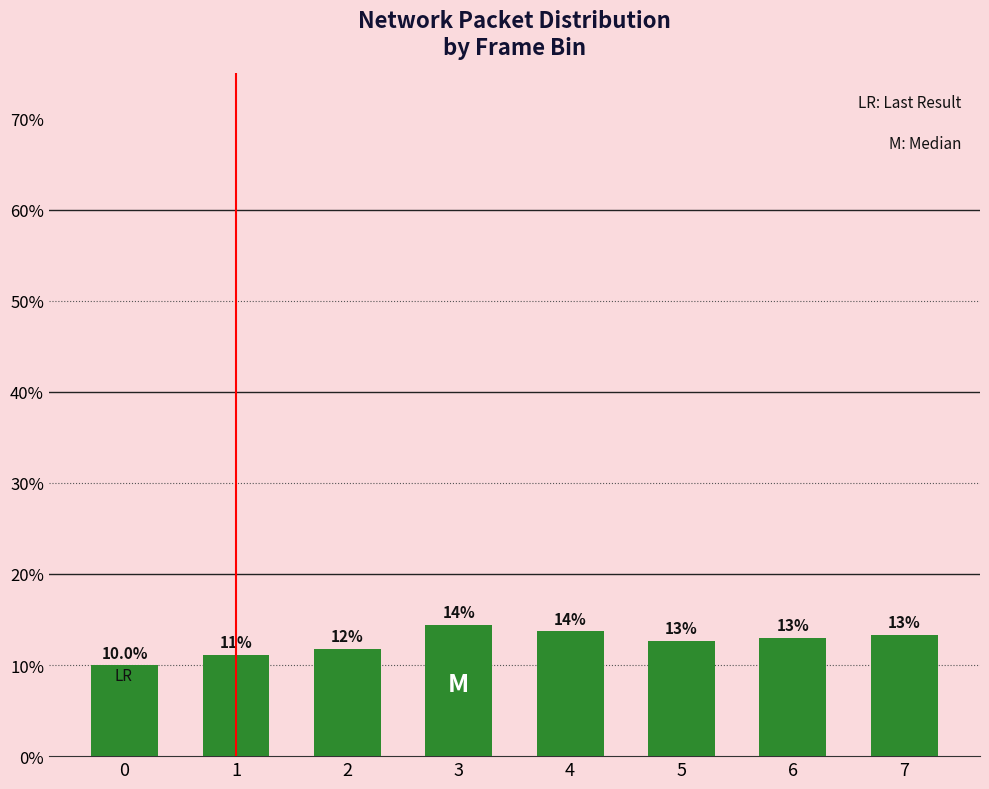

Does the chart contain any negative values?

No